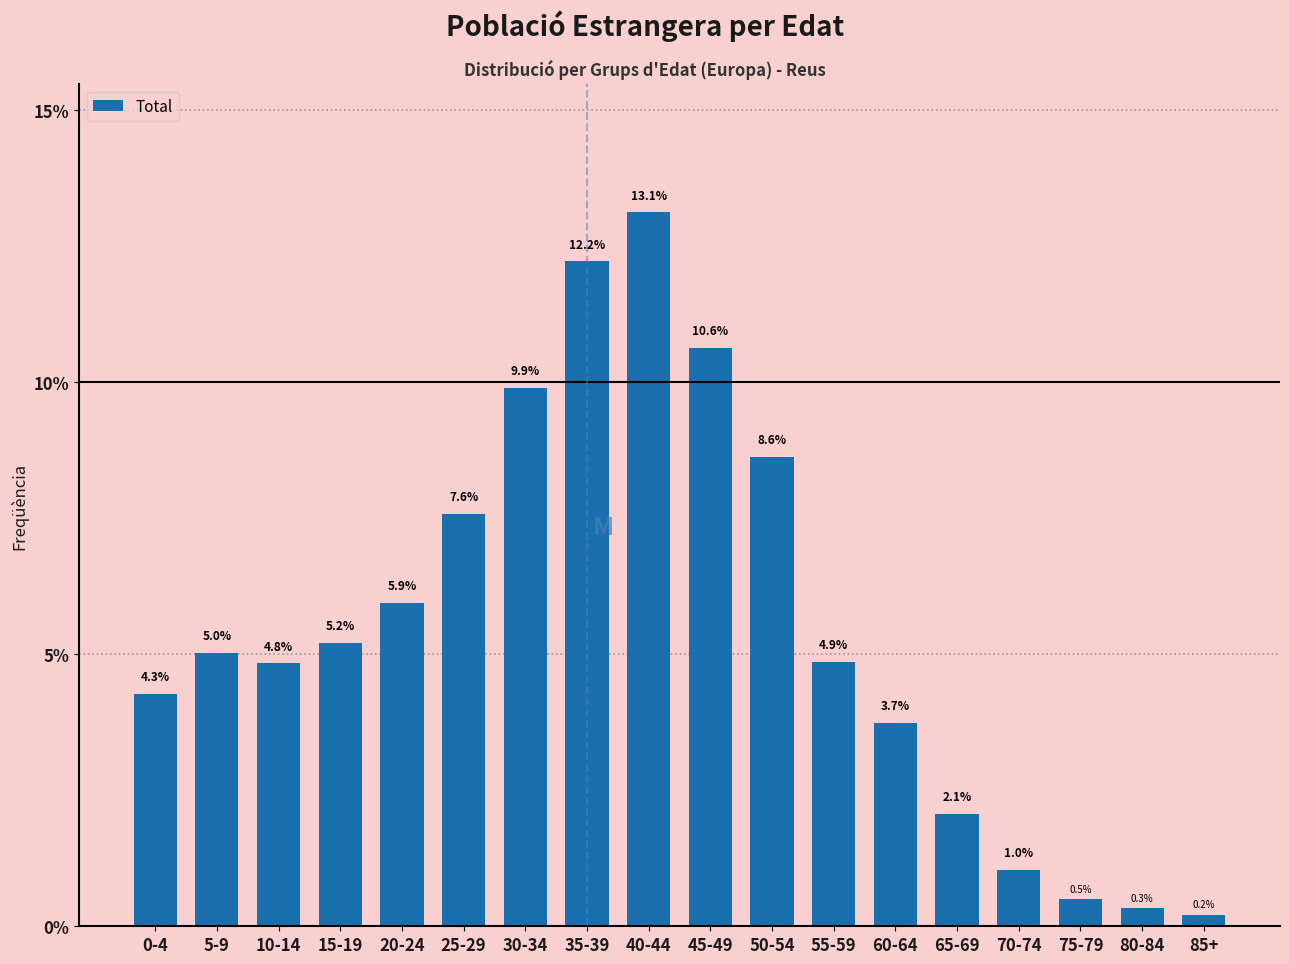

Reading left to right, list all the values displayed in this chart.

4.3	5.0	4.8	5.2	5.9	7.6	9.9	12.2	13.1	10.6	8.6	4.9	3.7	2.1	1.0	0.5	0.3	0.2